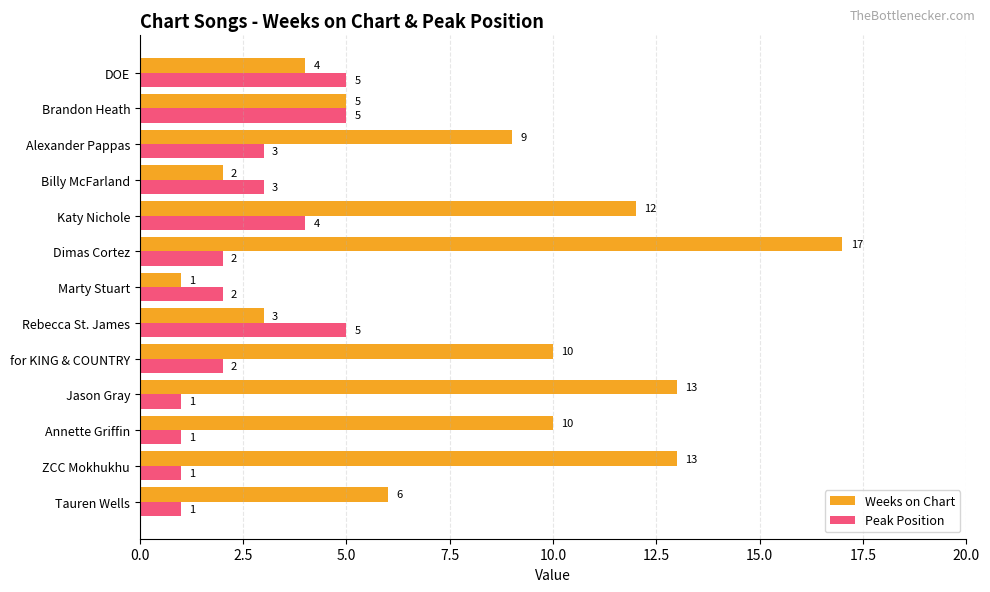

At Annette Griffin, list the series in order from smallest to largest.

Peak Position, Weeks on Chart